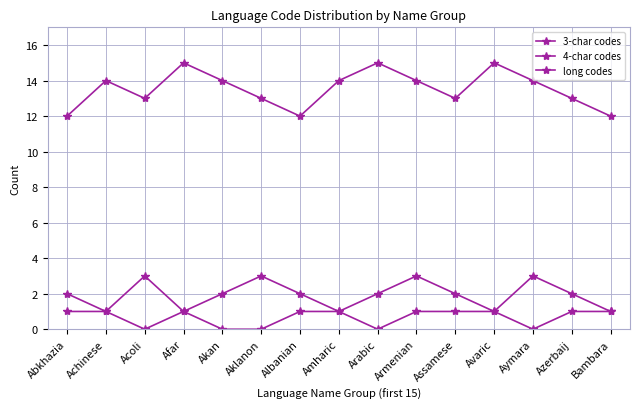

How many distinct data groups are displayed?

3